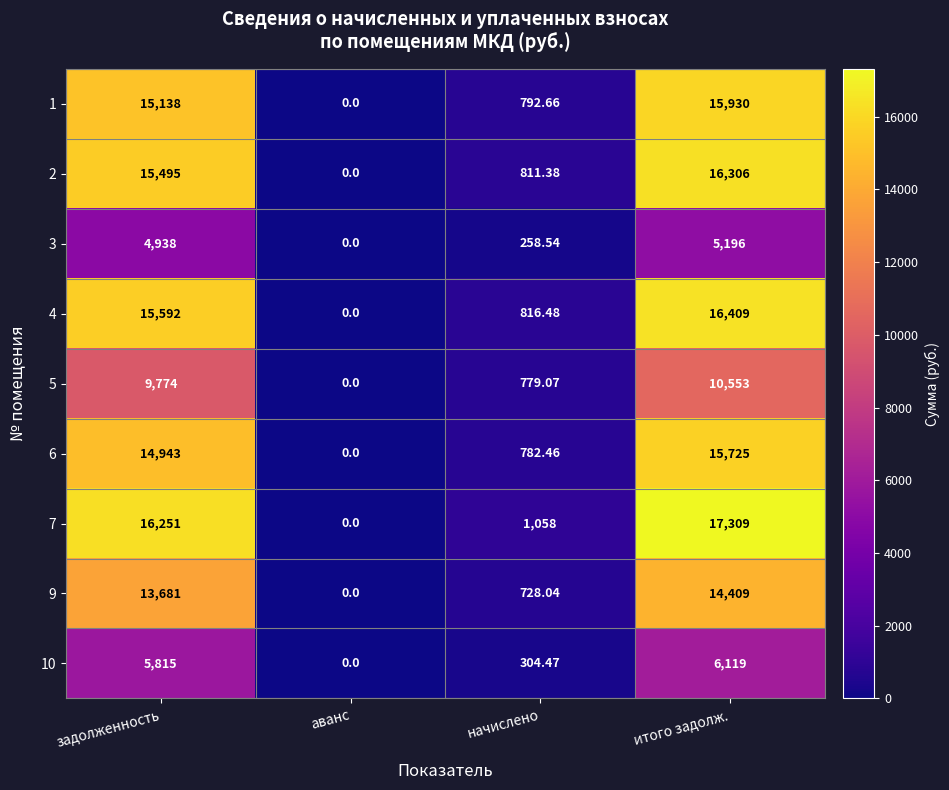

At which category is the sum across all series the highest?

итого задолж.